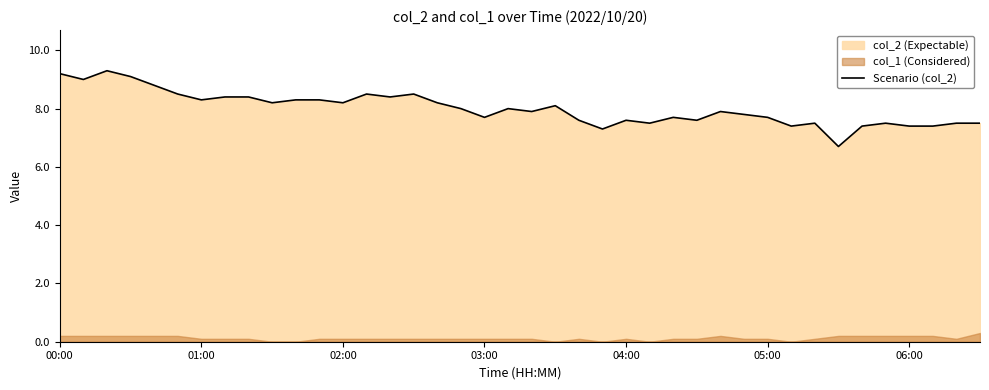

The value of Scenario (col_2) at 06:00 is 2.5. True or false?

False